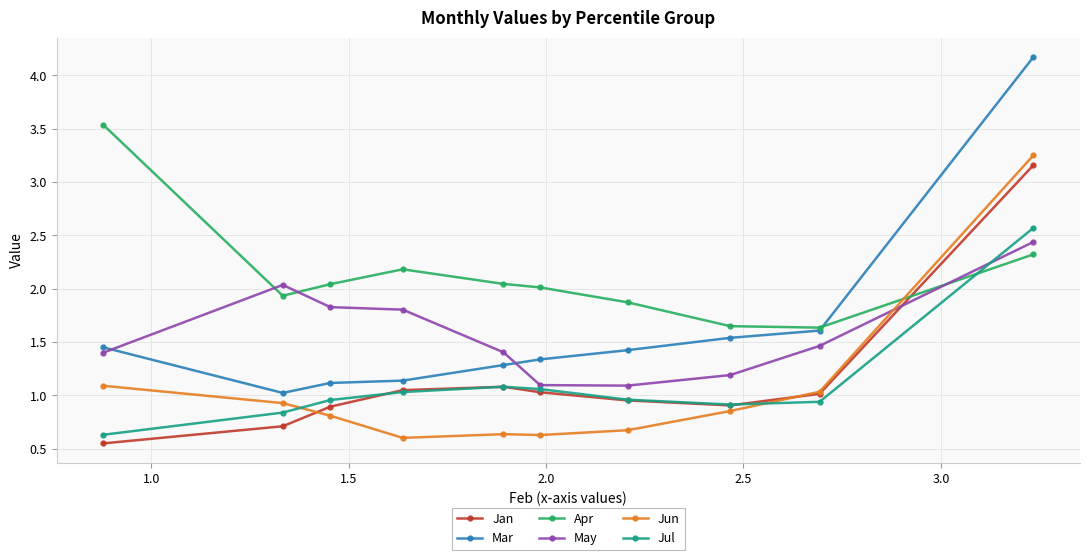

What is the average value of the Jun series?

1.1